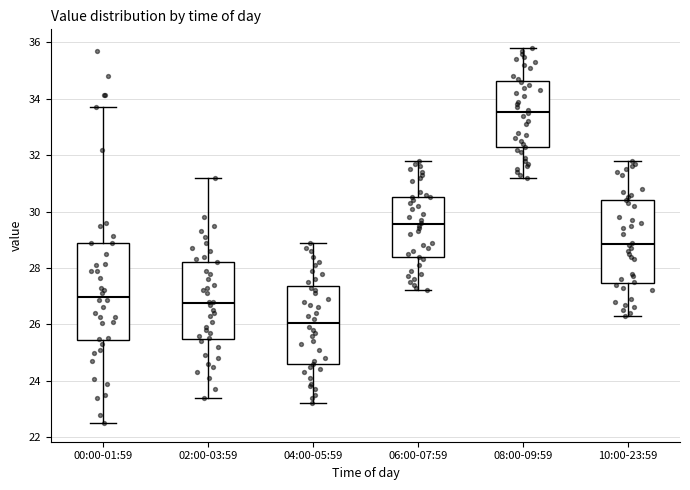

Which box is the tallest, from its lower edge to its upper edge?

00:00-01:59